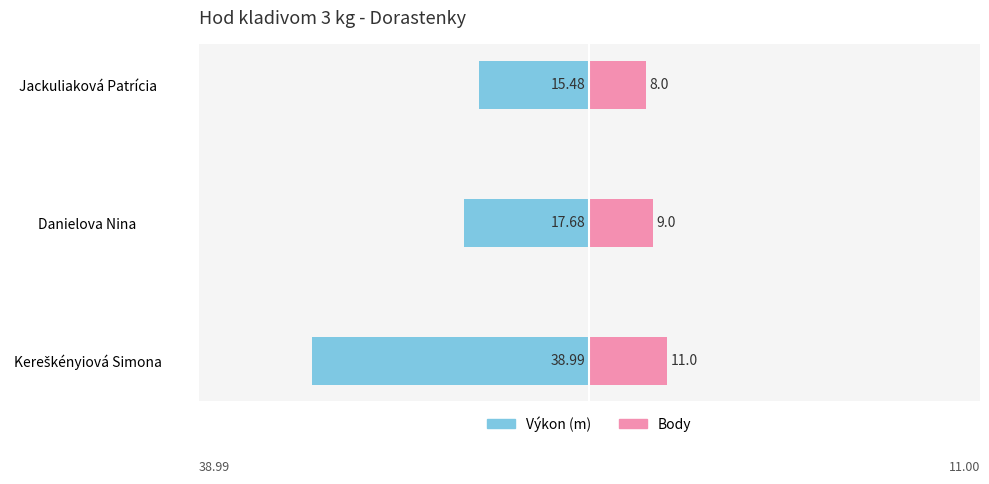

What is the total value across all series at Danielova Nina?

-8.7